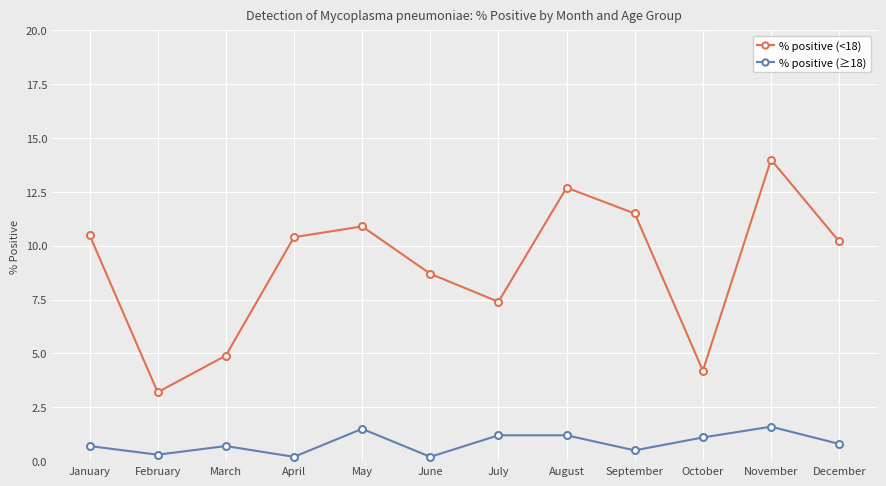

At how many categories does at least one series exceed 5?

9